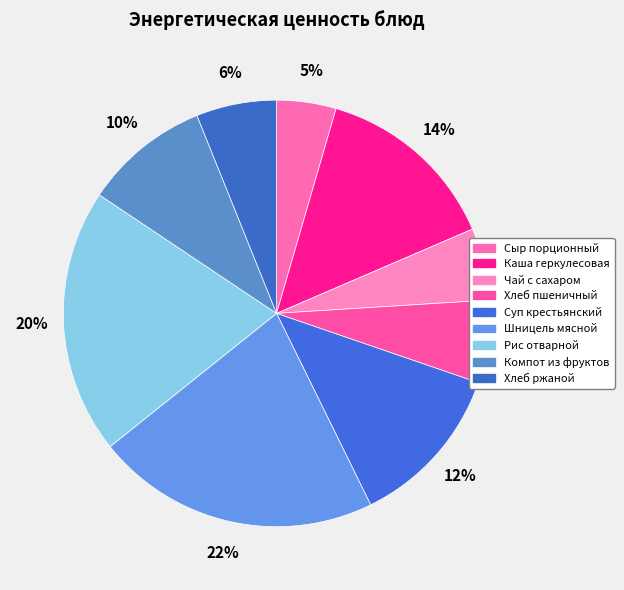

What percentage do Шницель мясной and Каша геркулесовая together represent?

35.6%